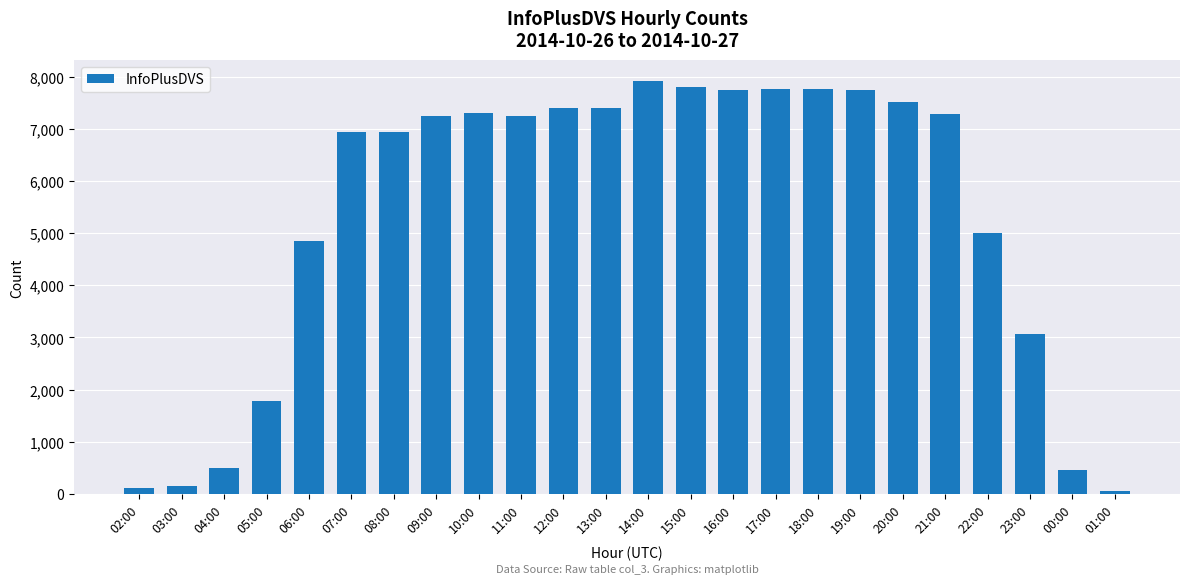

What position from the left is 01:00?

24